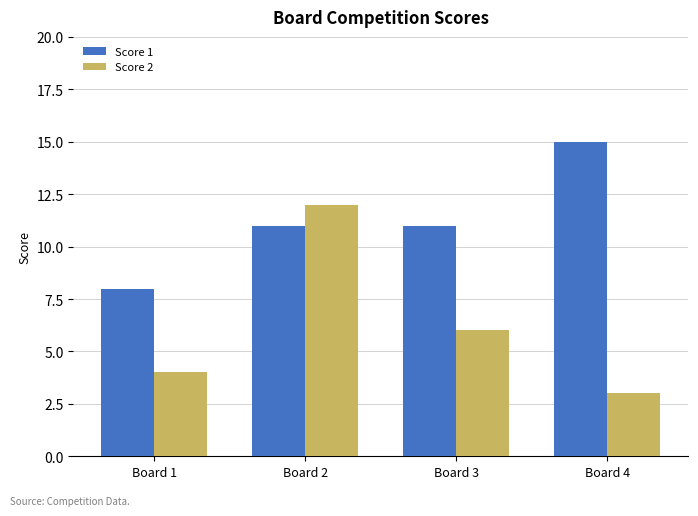

What is the total value across all series at Board 4?

18